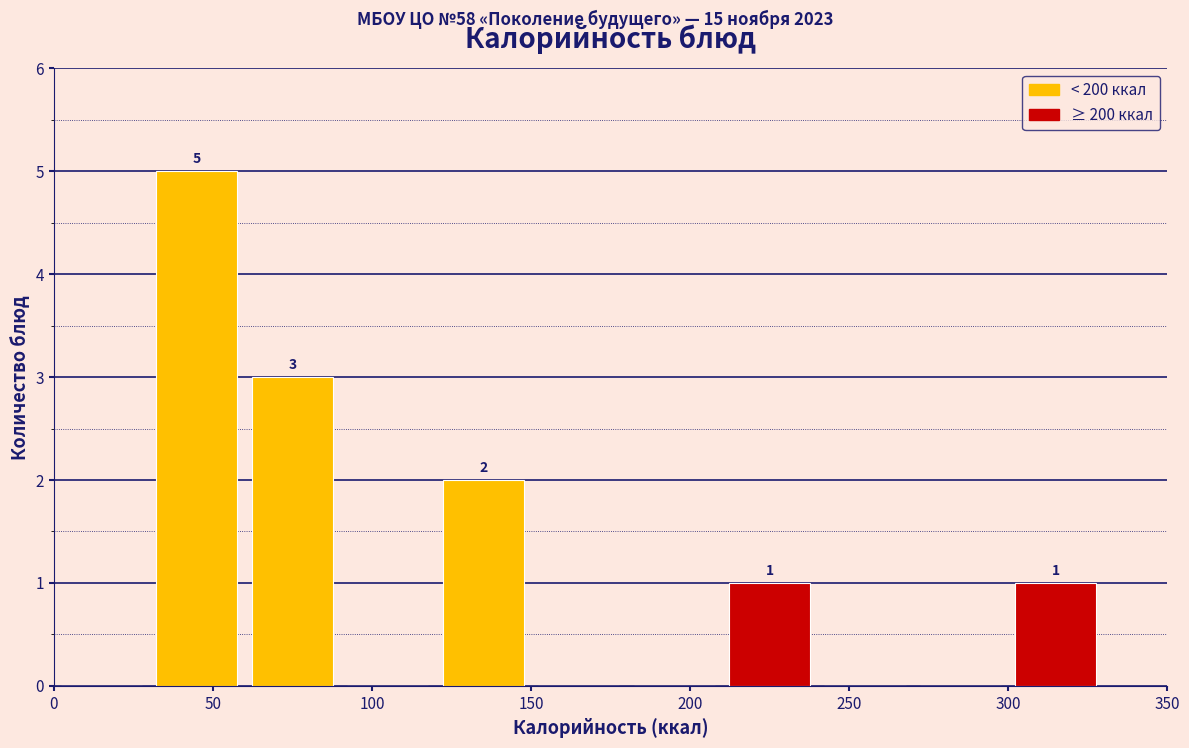

Over which range of the x-axis is the bar tallest?

30 to 60